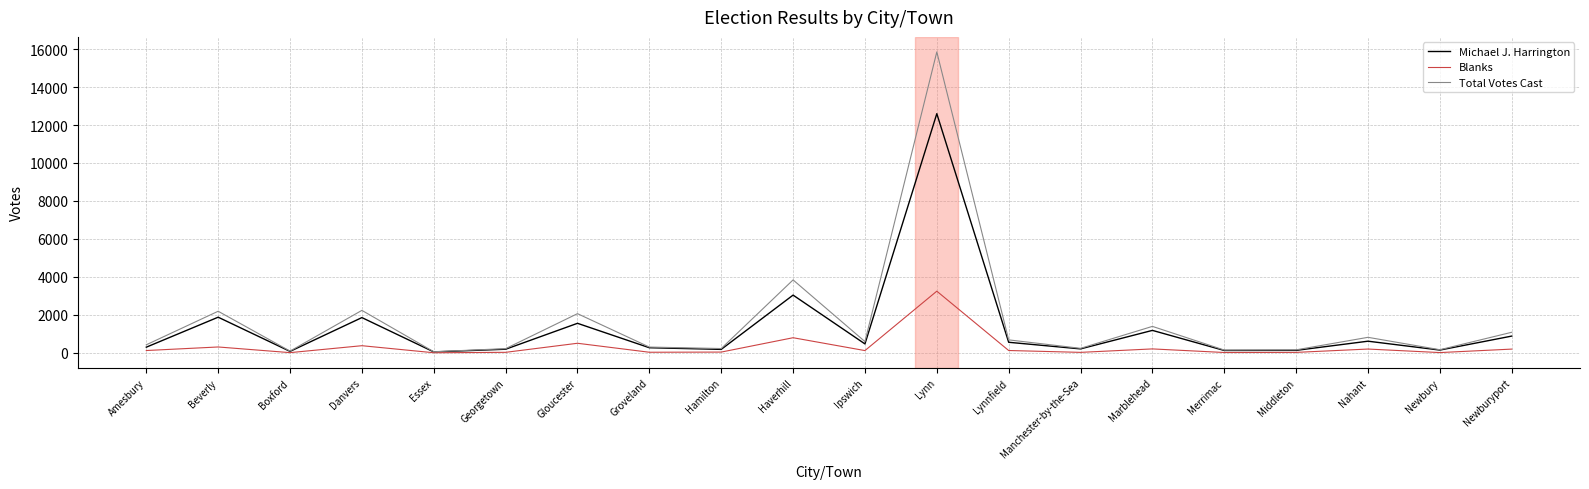

Which category has the highest value in the Michael J. Harrington series?

Lynn